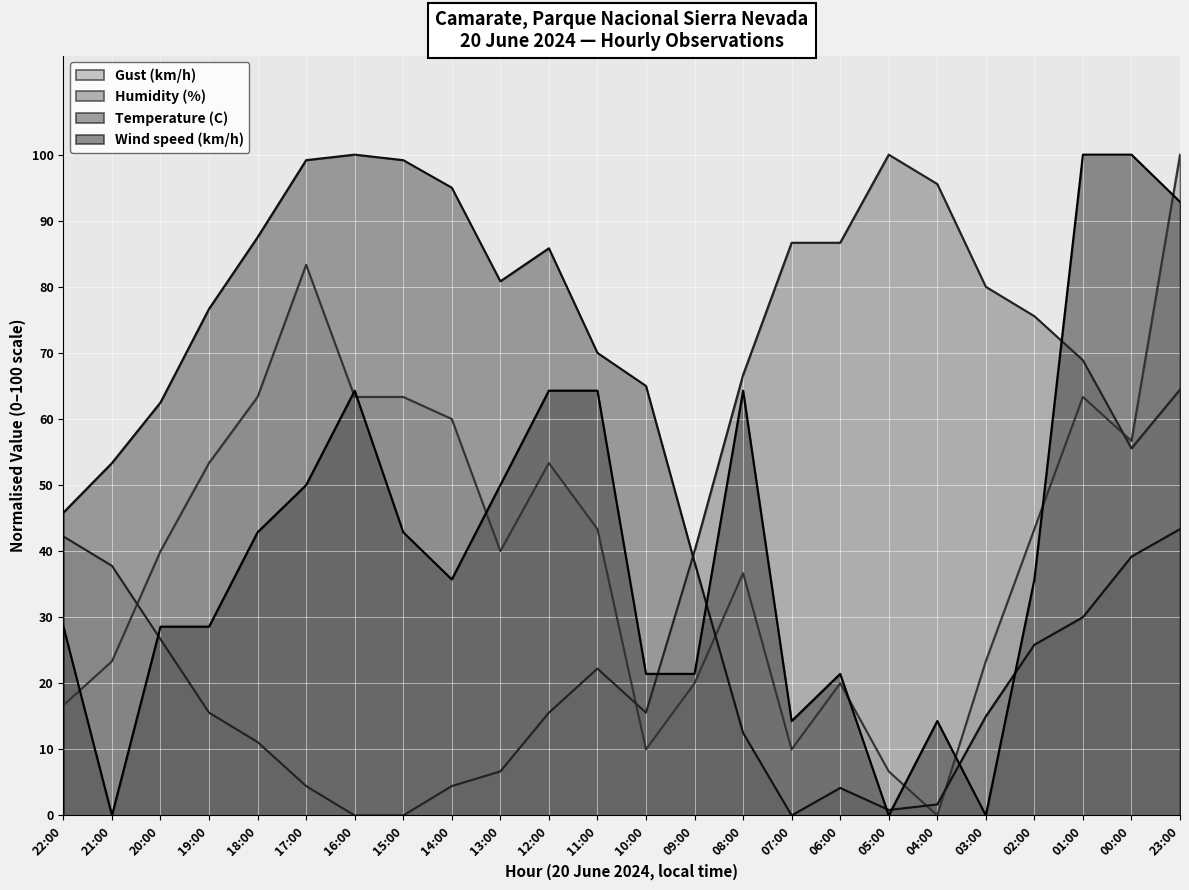

List the labels in order of Gust (km/h) value, smallest first.

04:00, 05:00, 10:00, 07:00, 22:00, 09:00, 06:00, 21:00, 03:00, 08:00, 20:00, 13:00, 11:00, 02:00, 19:00, 12:00, 00:00, 14:00, 18:00, 16:00, 15:00, 01:00, 17:00, 23:00